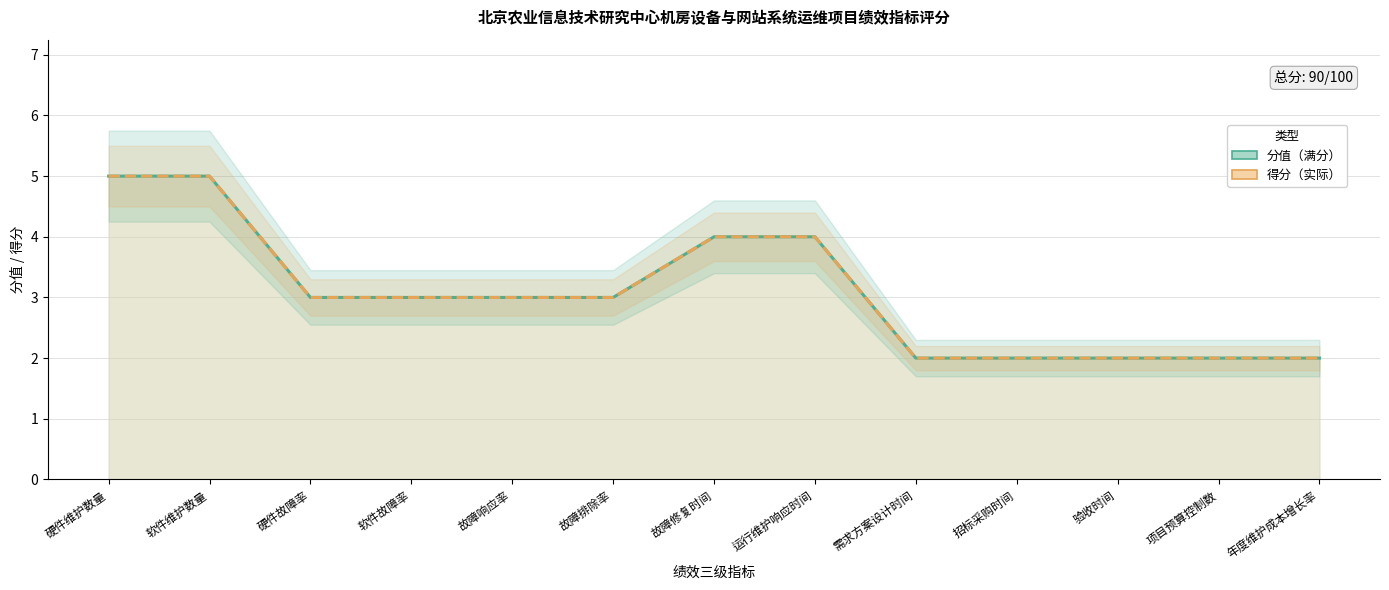

Reading left to right, list all the values displayed in this chart.

分值（满分）: 硬件维护数量=5	软件维护数量=5	硬件故障率=3	软件故障率=3	故障响应率=3	故障排除率=3	故障修复时间=4	运行维护响应时间=4	需求方案设计时间=2	招标采购时间=2	验收时间=2	项目预算控制数=2	年度维护成本增长率=2
得分（实际）: 硬件维护数量=5	软件维护数量=5	硬件故障率=3	软件故障率=3	故障响应率=3	故障排除率=3	故障修复时间=4	运行维护响应时间=4	需求方案设计时间=2	招标采购时间=2	验收时间=2	项目预算控制数=2	年度维护成本增长率=2